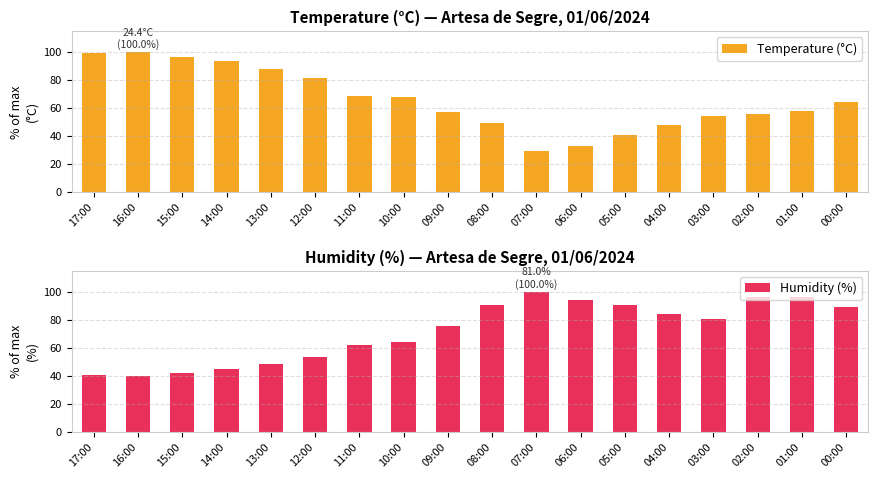

What position from the right is 16:00?

17